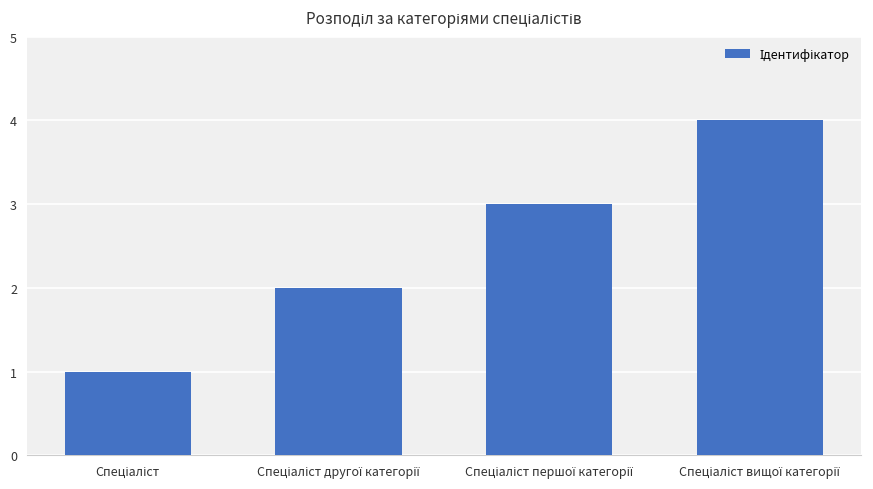

What is the greatest value displayed?

4